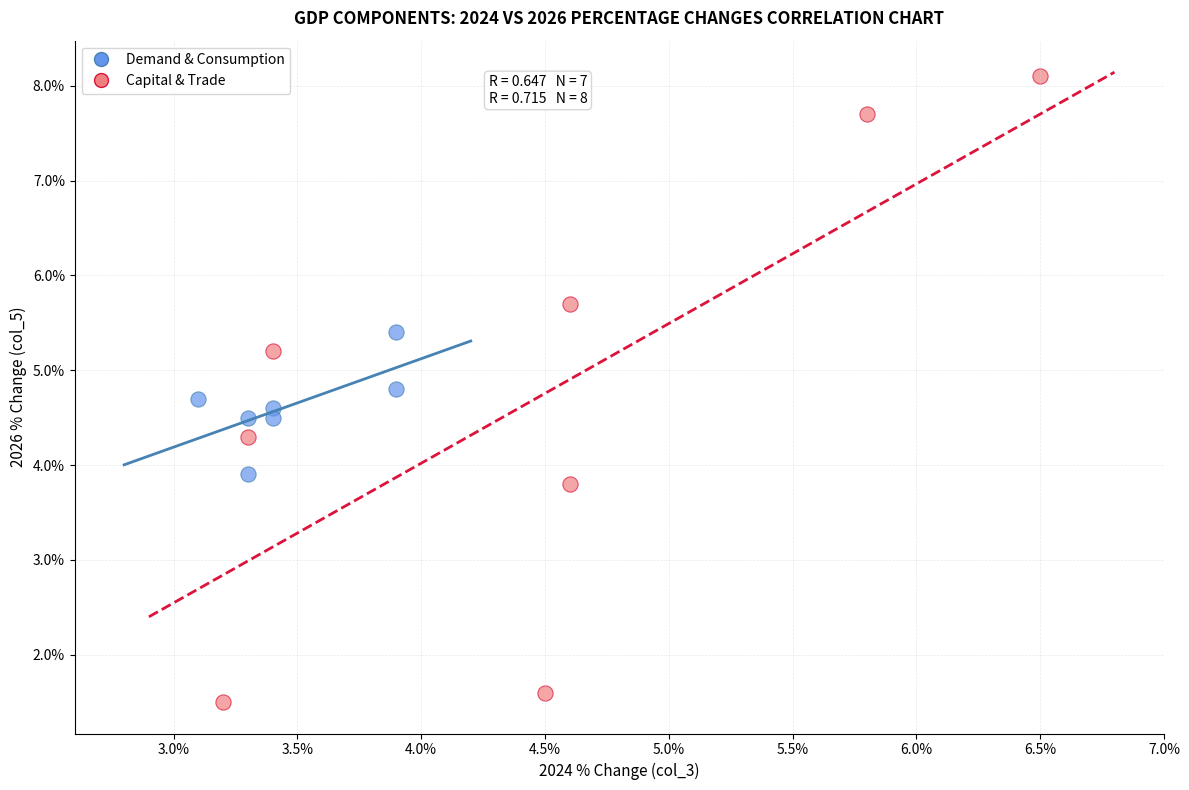

Which series reaches the maximum Y coordinate?

Capital & Trade